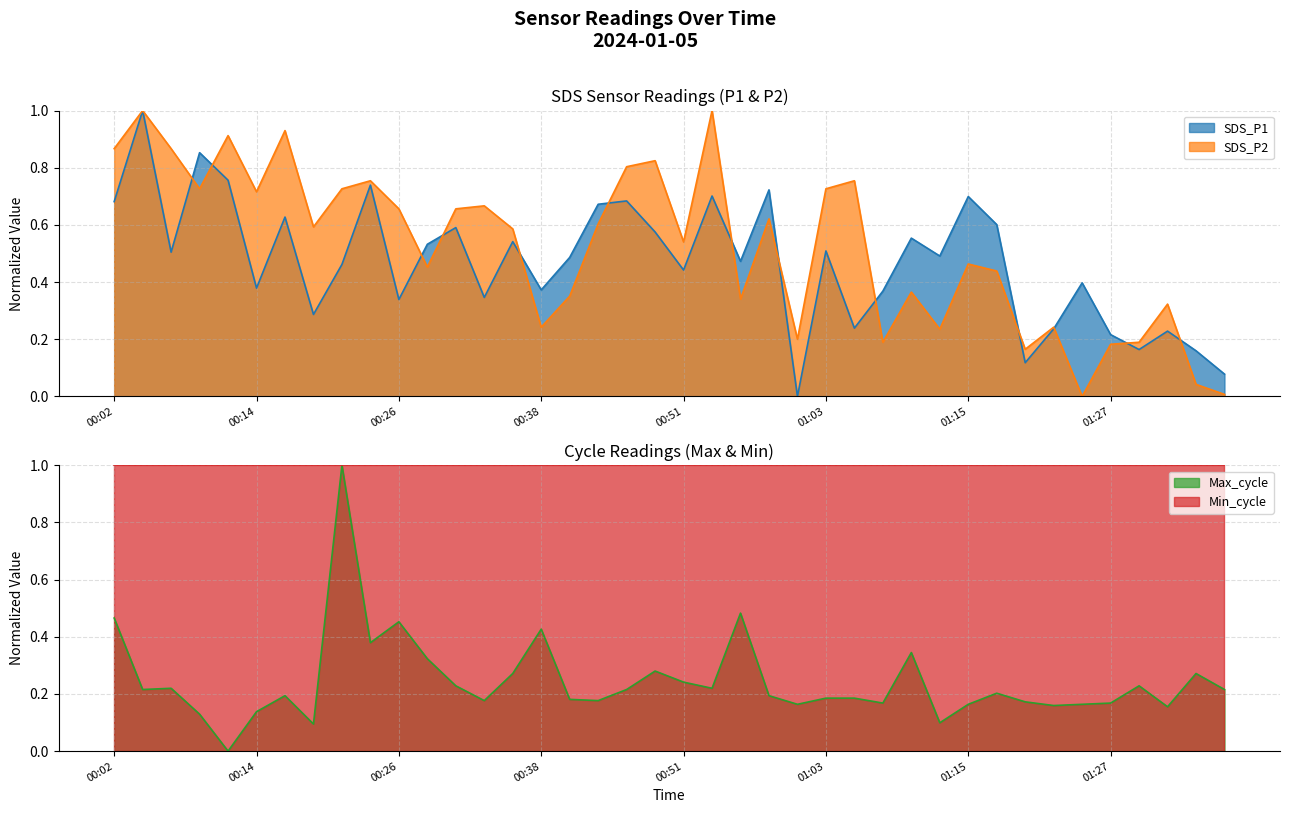

Which label corresponds to the smallest value in the chart?

2024/01/05 01:00:48